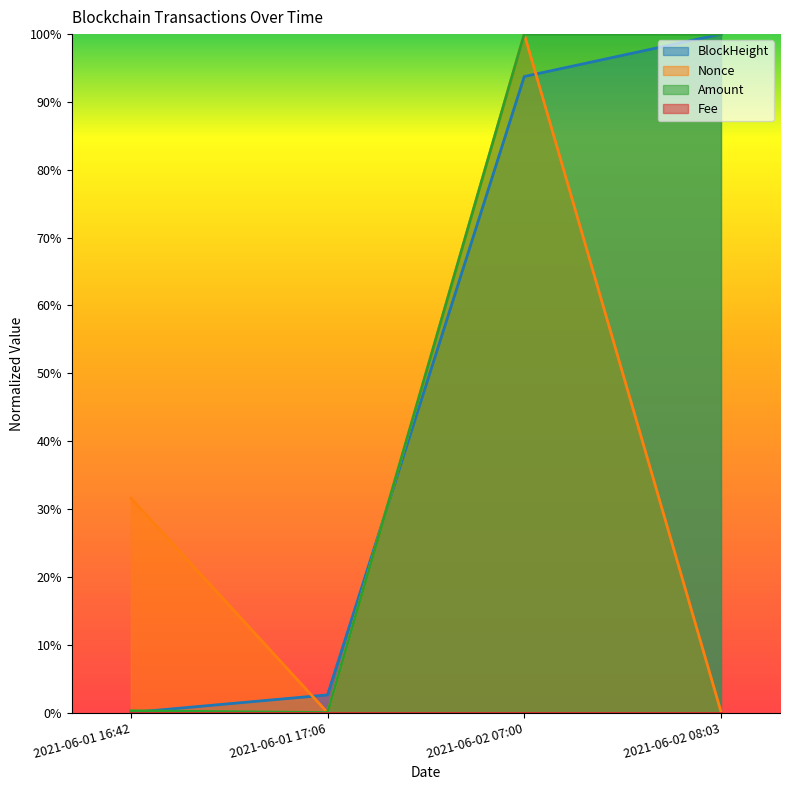

Which series has the largest range (max minus min)?

BlockHeight